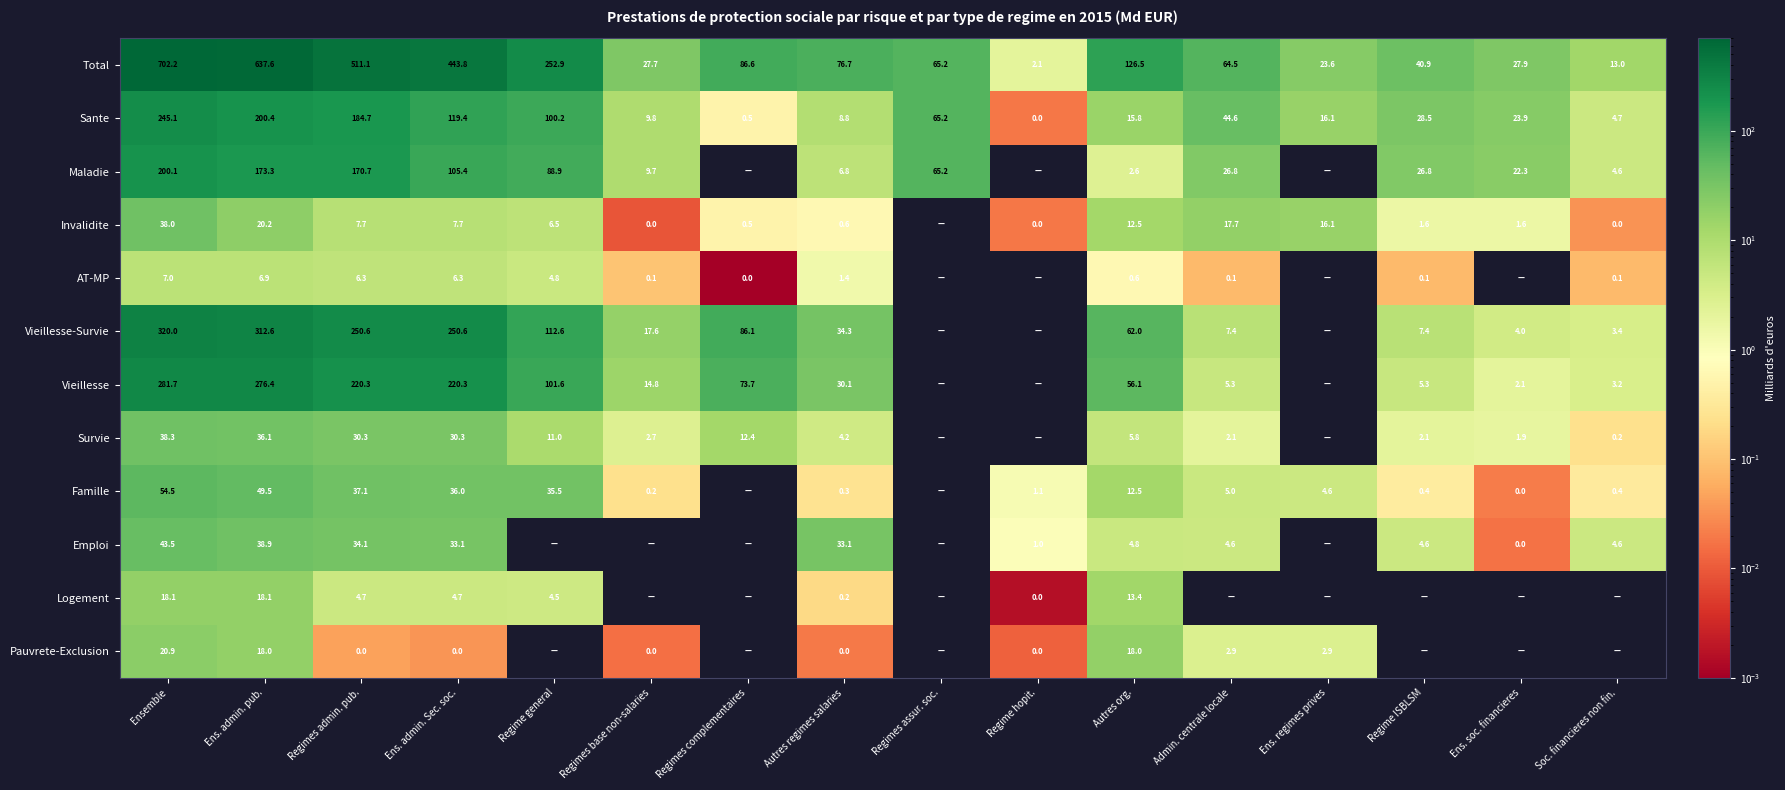

What is the difference between the maximum and minimum values in the Total series?

700.1